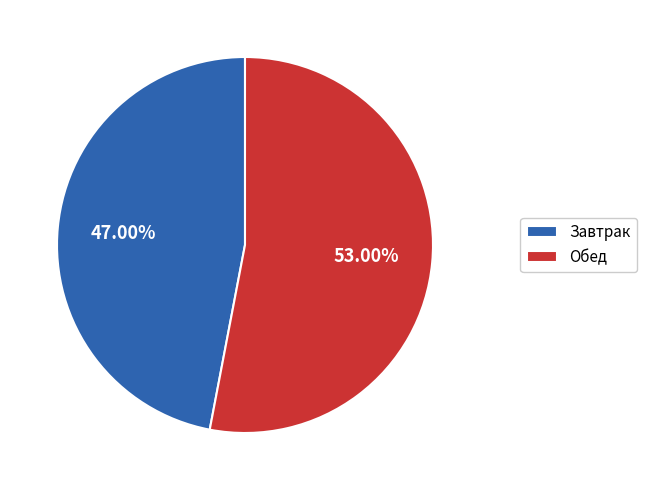

What portion of the pie excludes Обед?

47.0%